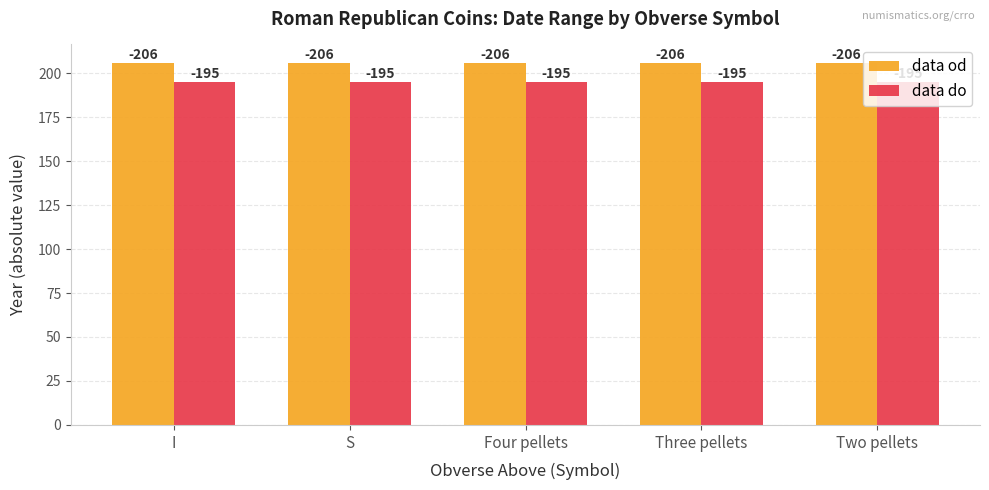

What is the total value across all series at S?

401